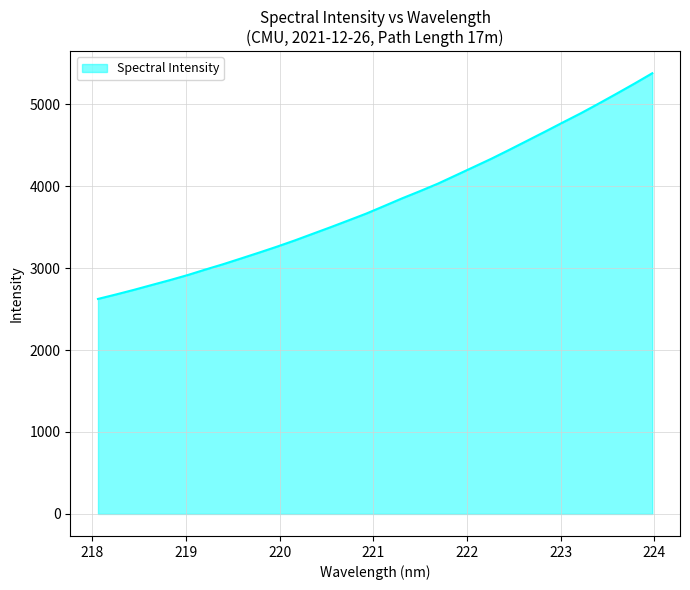

What is the maximum value shown in the chart?

5378.1